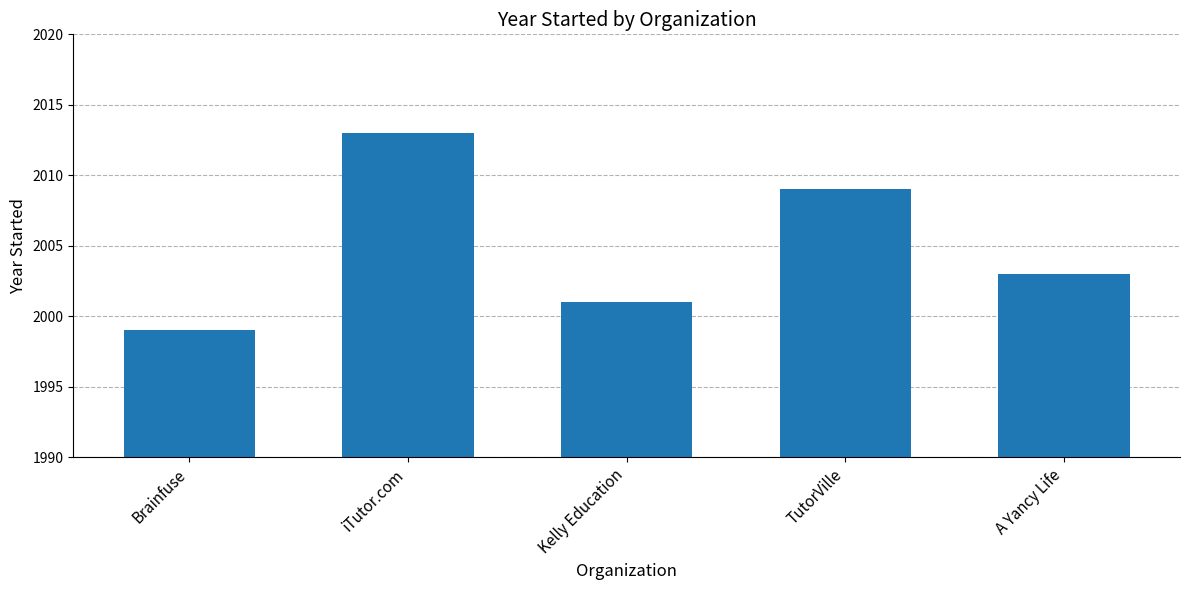

What value does the data have at iTutor.com?

2013